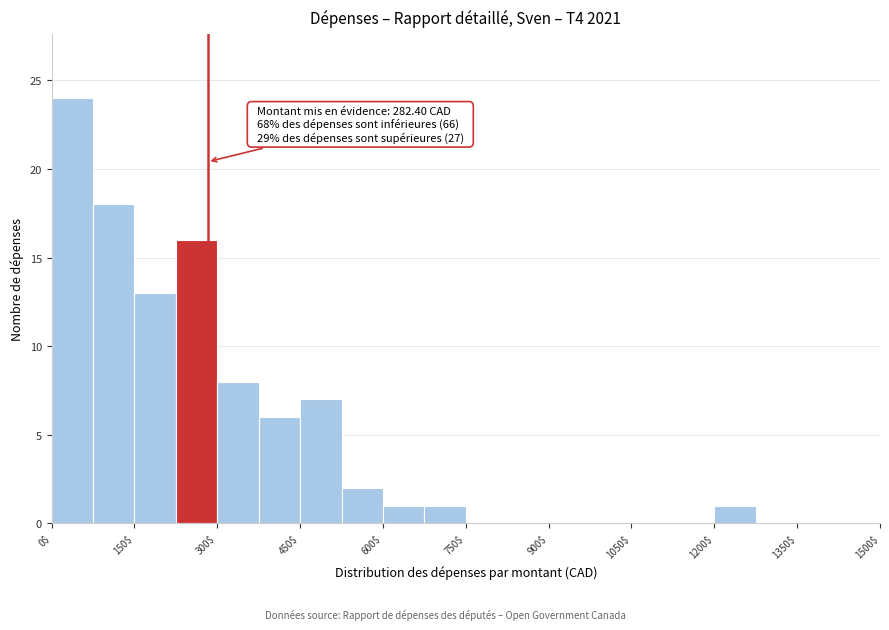

Around what value on the x-axis is the tallest bar? Give the approximate position of its centre, as read against the axis.

40